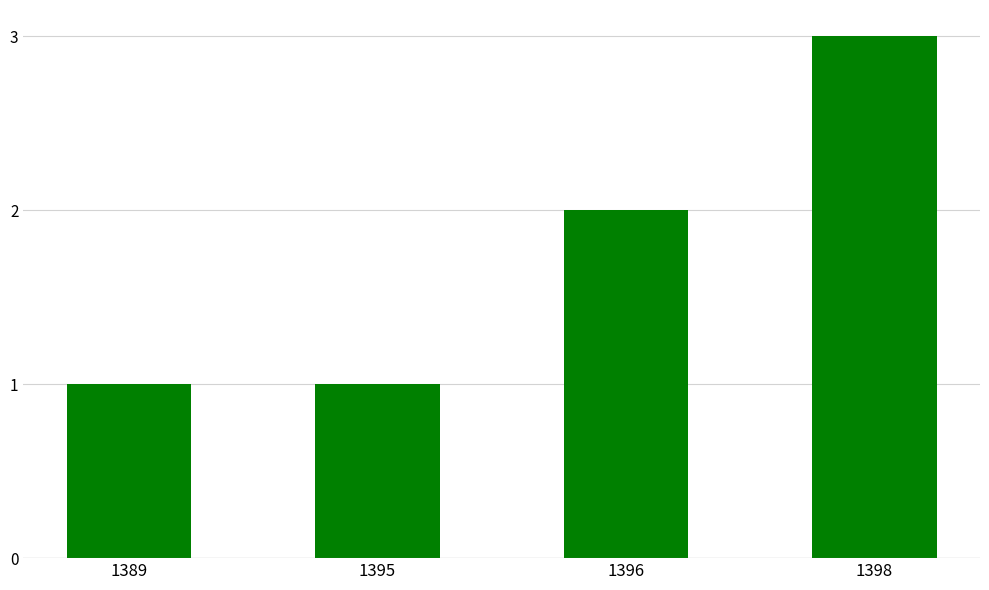

Which category has the highest value across all series?

1398